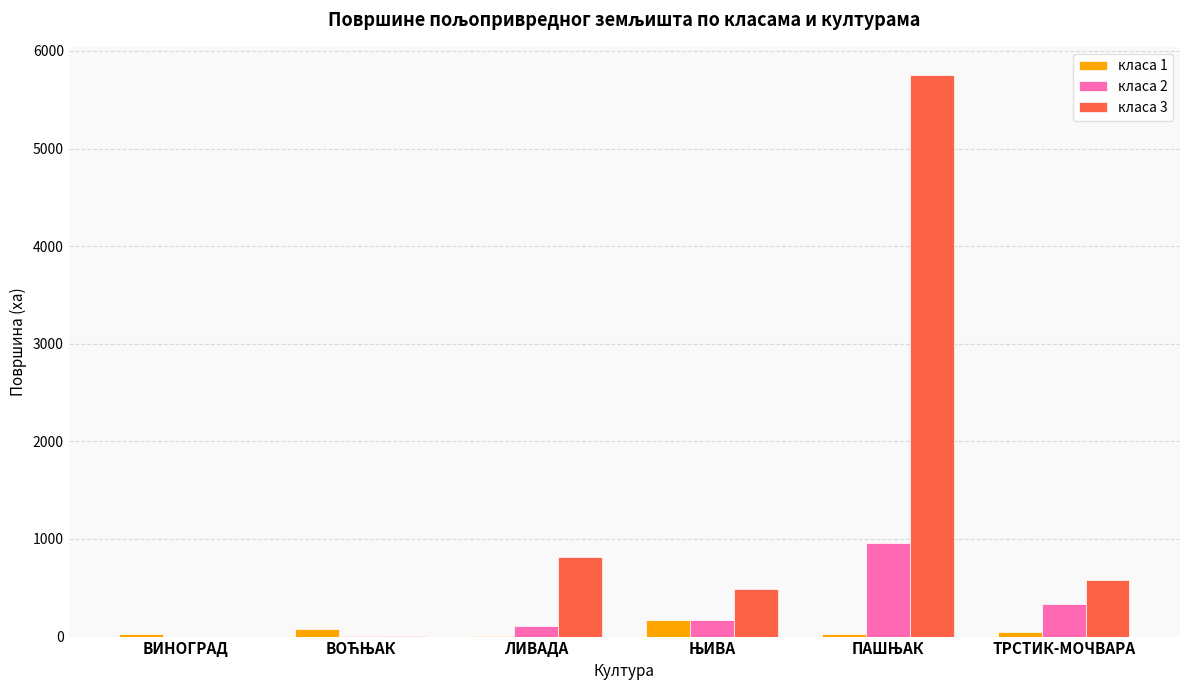

Where is класа 2 nearest to the value 477?

ТРСТИК-МОЧВАРА